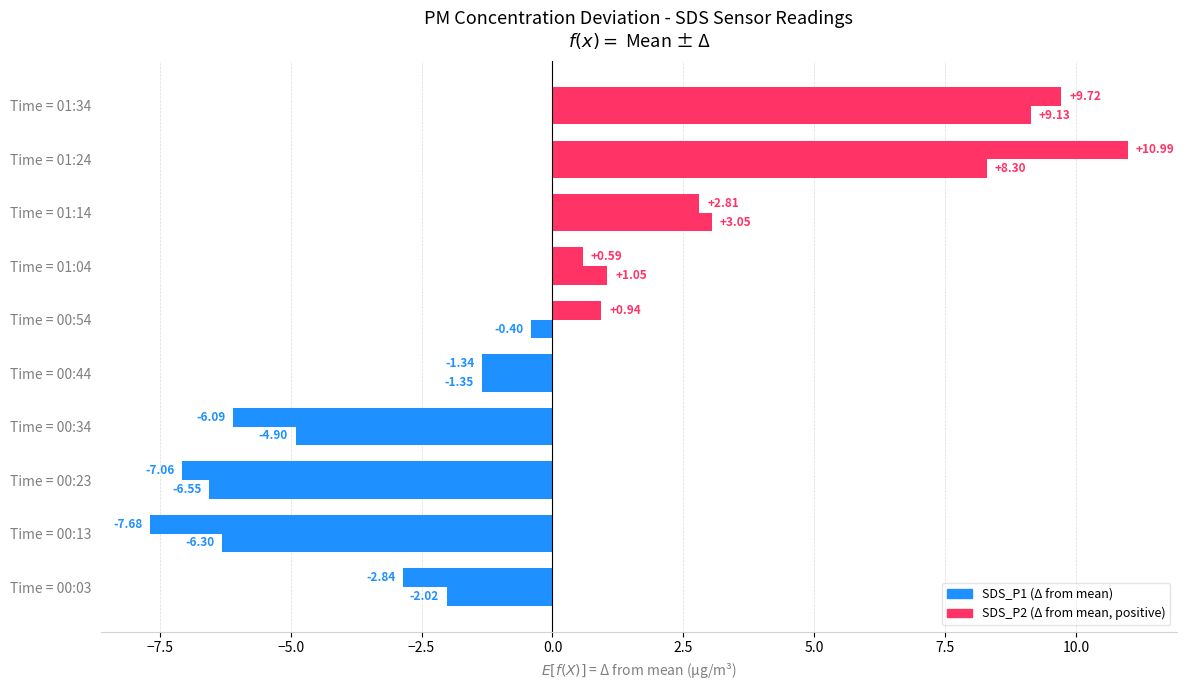

Reading left to right, extract all data points from this chart.

SDS_P1: -2.8	-7.7	-7.1	-6.1	-1.3	0.9	0.6	2.8	11.0	9.7
SDS_P2: -2.0	-6.3	-6.6	-4.9	-1.4	-0.4	1.0	3.0	8.3	9.1